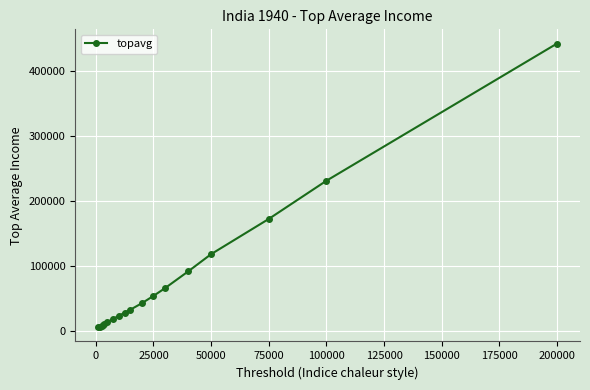

What is the greatest value displayed?

442086.7